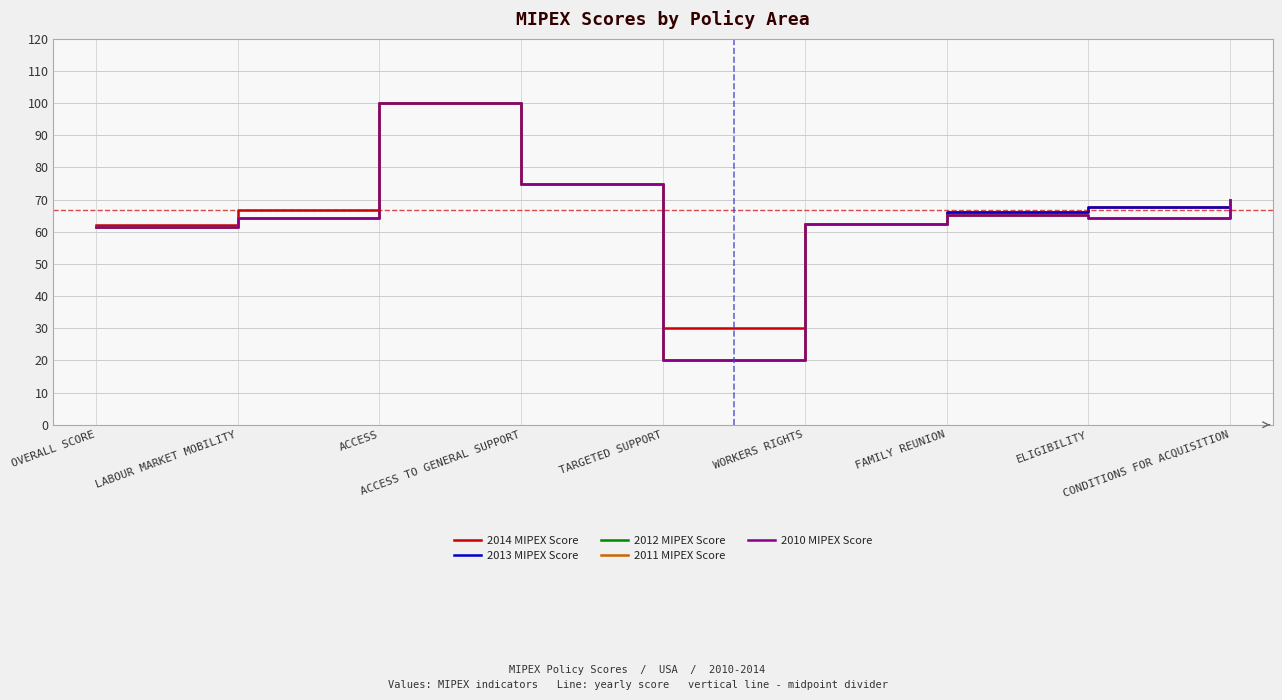

Which series has the widest spread of values?

2013 MIPEX Score